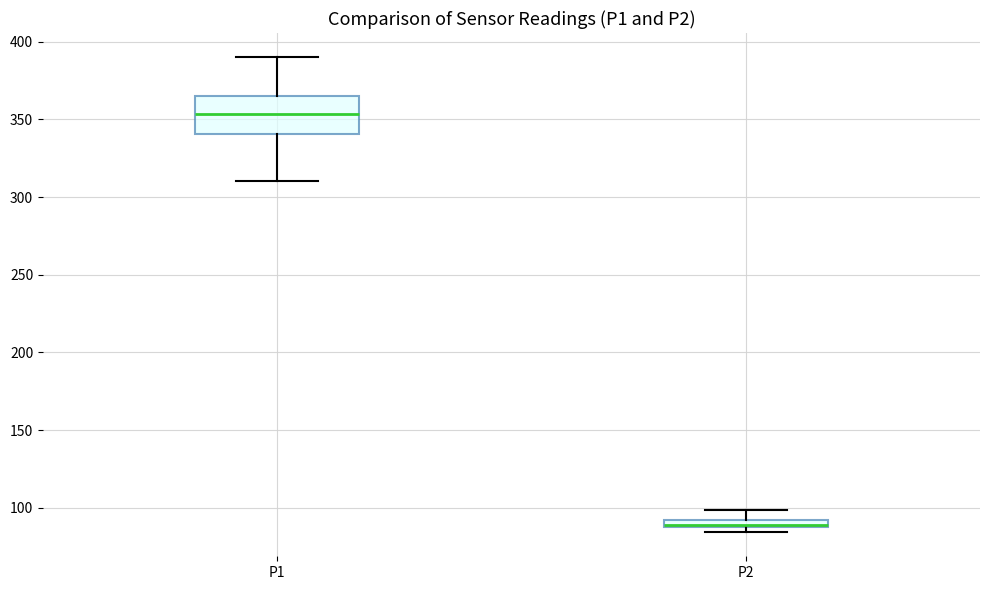

Where is the upper edge of the box for P2 on the y-axis? The values are not printed on the chart, so give them approximately, as read against the axis.

90